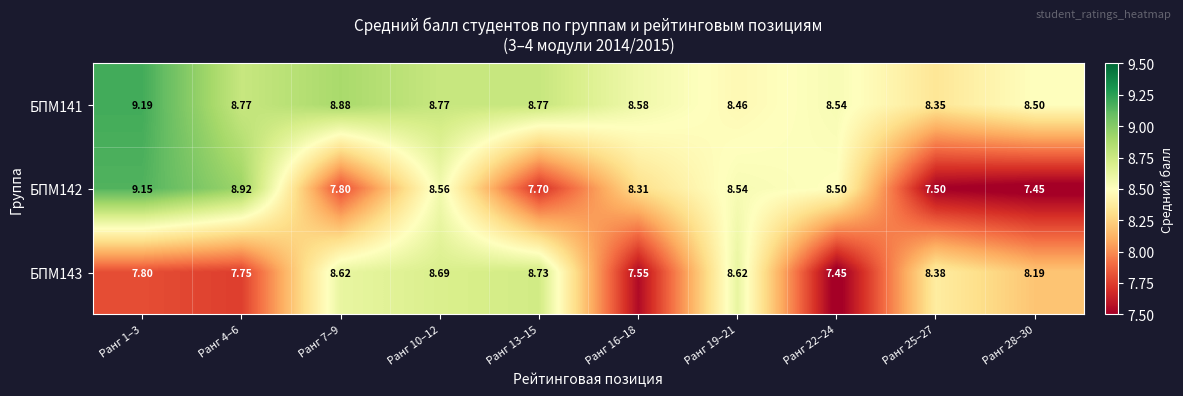

Is the value of БПМ142 at Ранг 7–9 greater than the value of БПМ143 at Ранг 22–24?

Yes